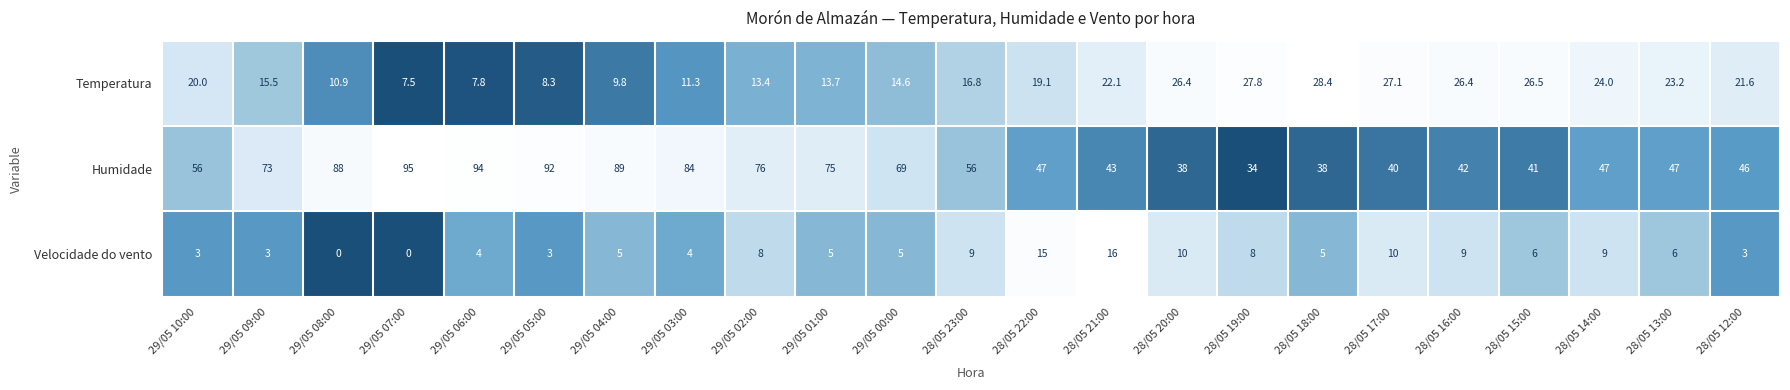

What is the difference between the maximum and minimum values in the Humidade series?

61.0